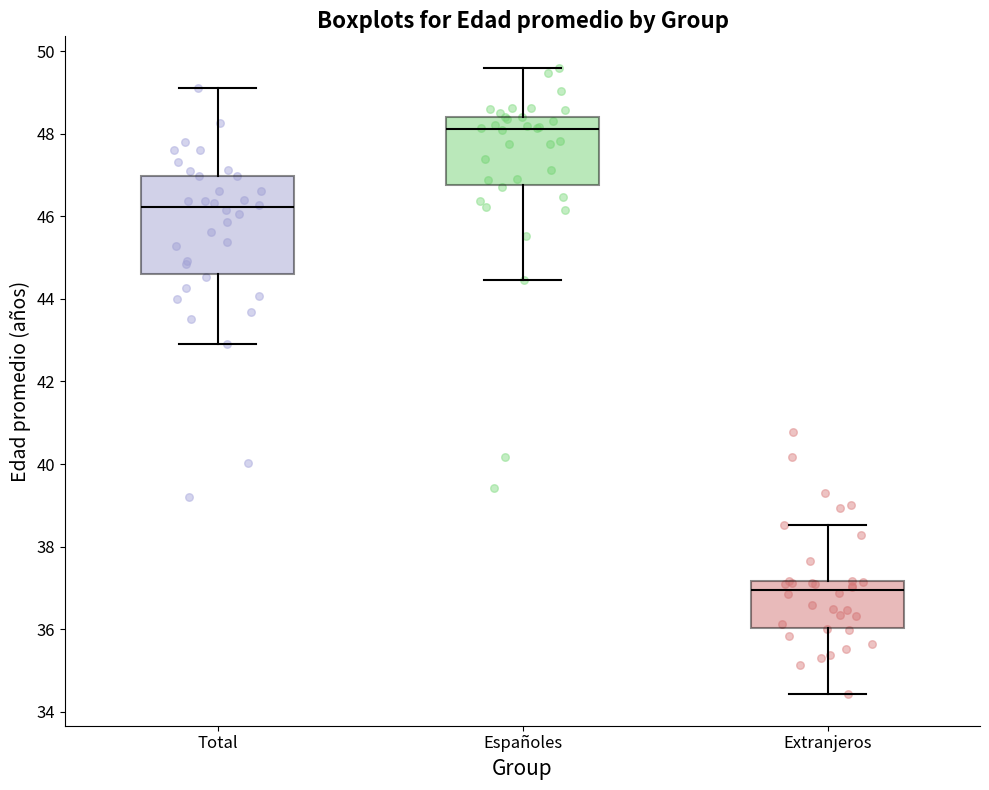

Reading left to right, transcribe this box plot: for each box, give where its median line is, the range the box spans, and where its two whiskers end, as read against the y-axis. The values are not printed on the chart, so give them approximately, as read against the axis.

Total: median 46.2, box 44.6 to 47.0, whiskers 43.0 to 49.2
Españoles: median 48.2, box 46.8 to 48.4, whiskers 44.4 to 49.6
Extranjeros: median 37.0, box 36.0 to 37.2, whiskers 34.4 to 38.6